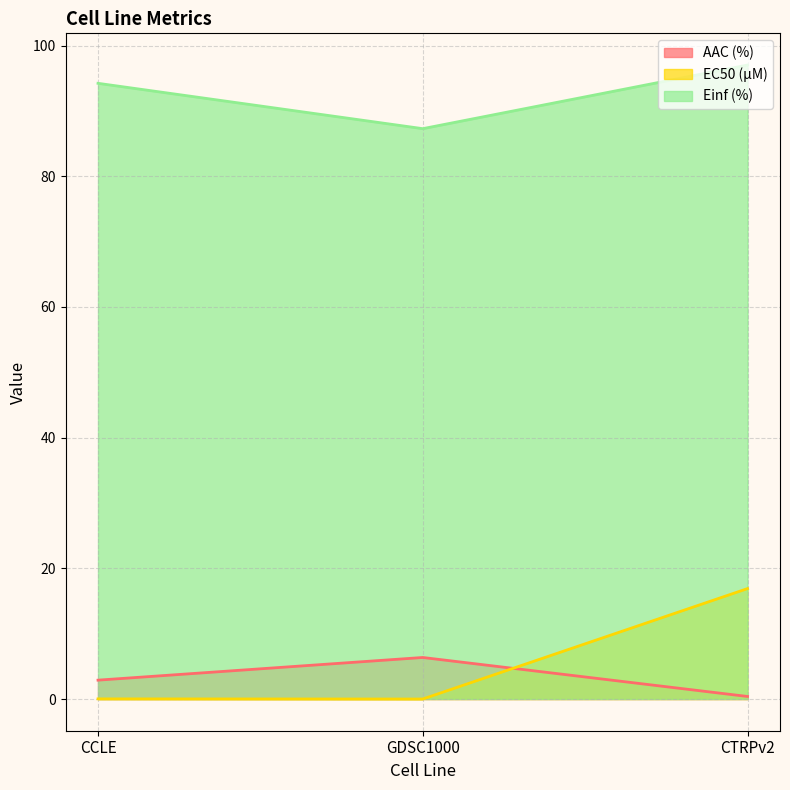

What is the total value across all series at CCLE?

97.1